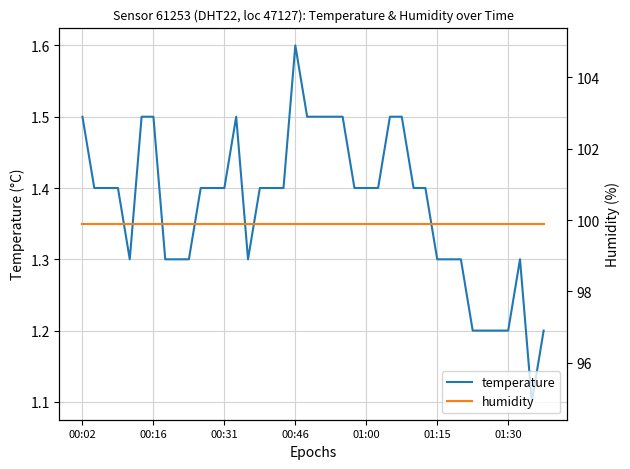

At which label does temperature reach its peak?

00:46